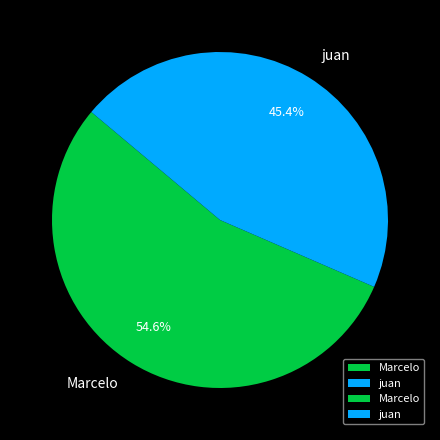

Which category accounts for the majority?

Marcelo